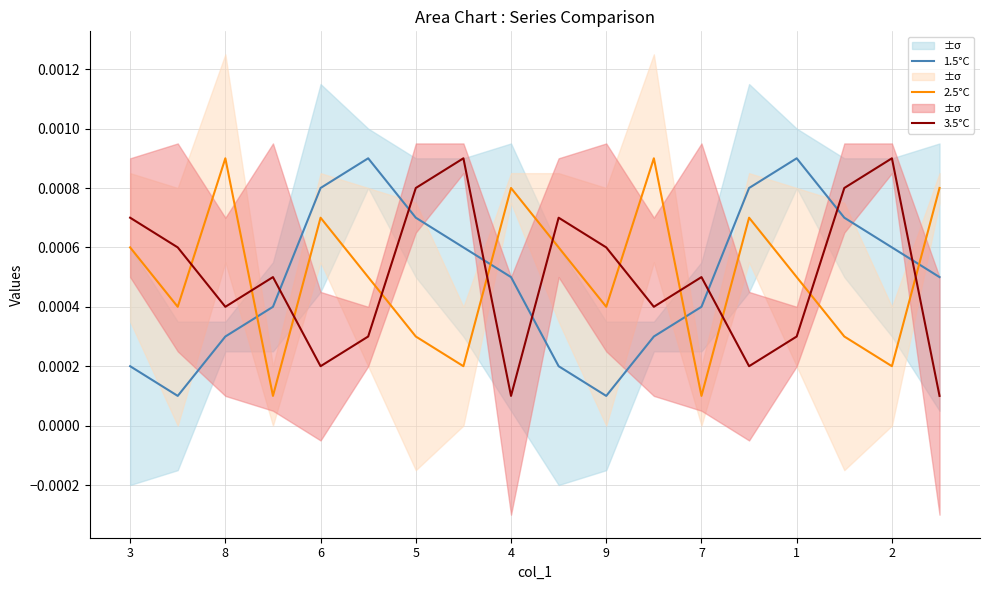

Which series ends up on top after the final intersection of 2.5°C and 1.5°C?

2.5°C